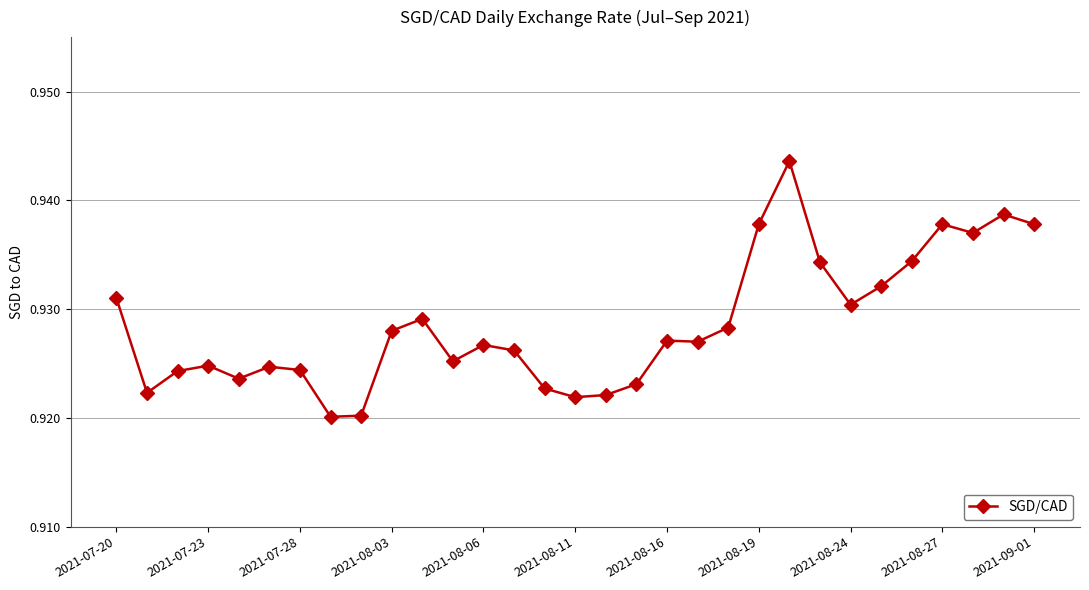

What is the sum of all values?

28.8